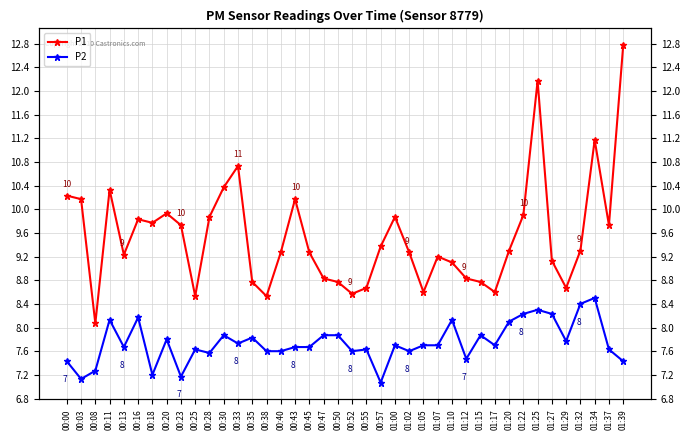

Where is the first local minimum for P1?

00:08